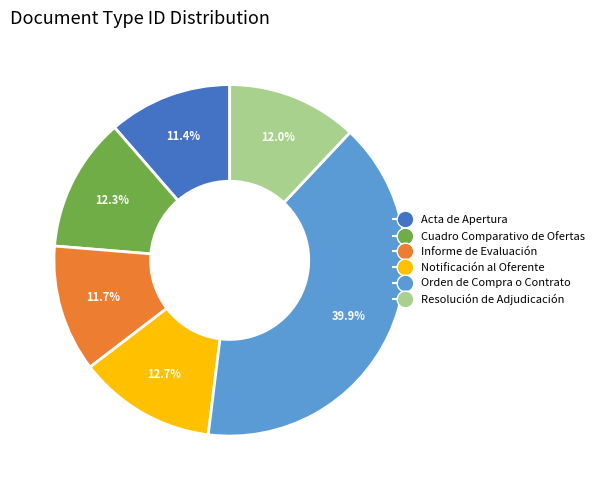

Approximately how many times larger is the value at Orden de Compra o Contrato compared to Cuadro Comparativo de Ofertas?

3.2